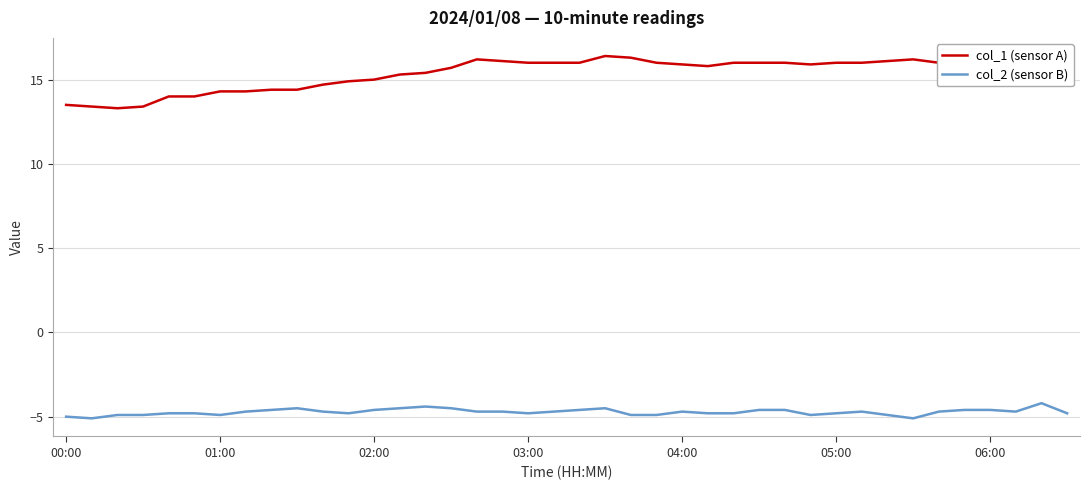

What is the greatest value displayed?

16.4